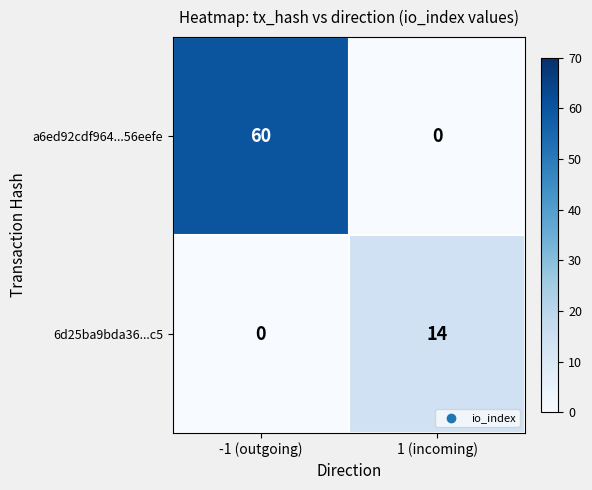

What is the greatest value displayed?

60